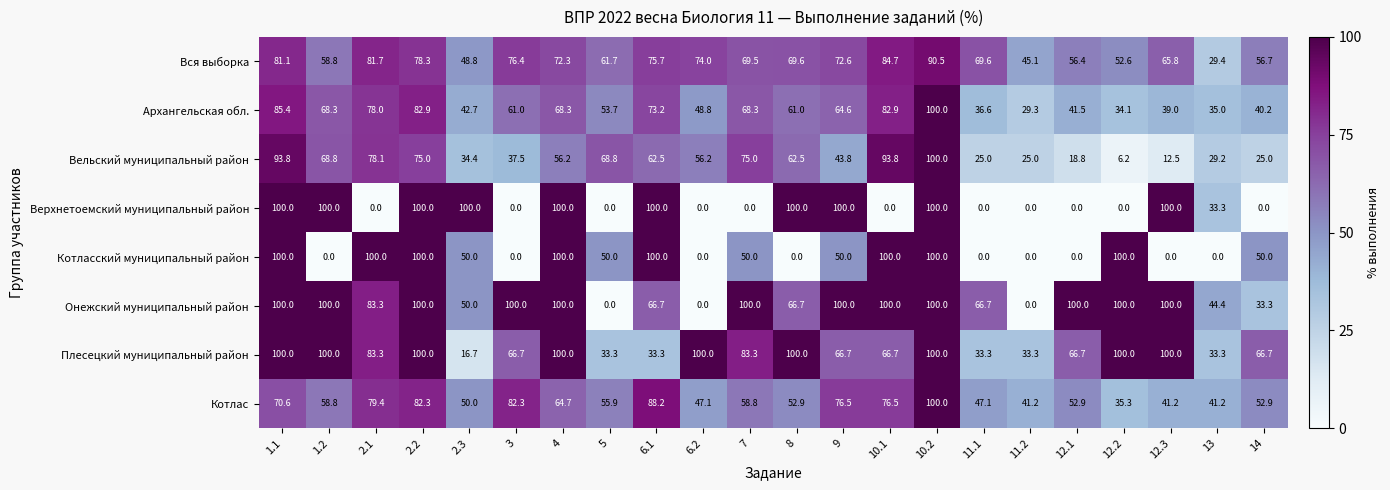

What is the approximate value of Плесецкий муниципальный район at 8?

100.0